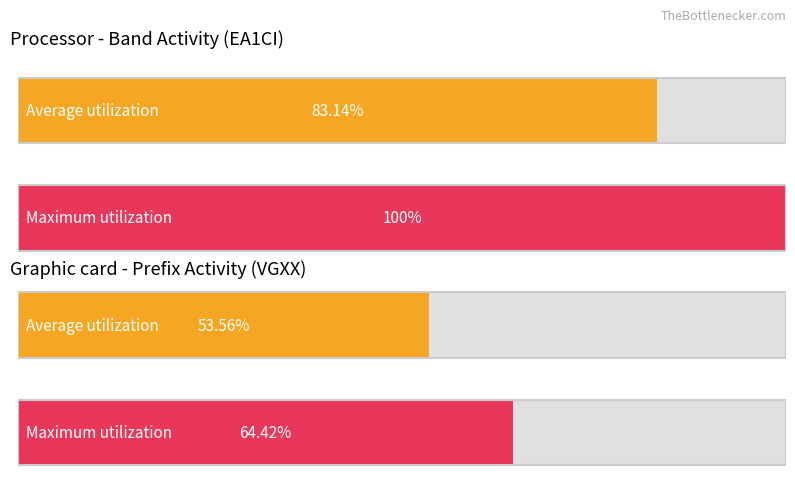

The value of Maximum utilization at SSB is 11. True or false?

False